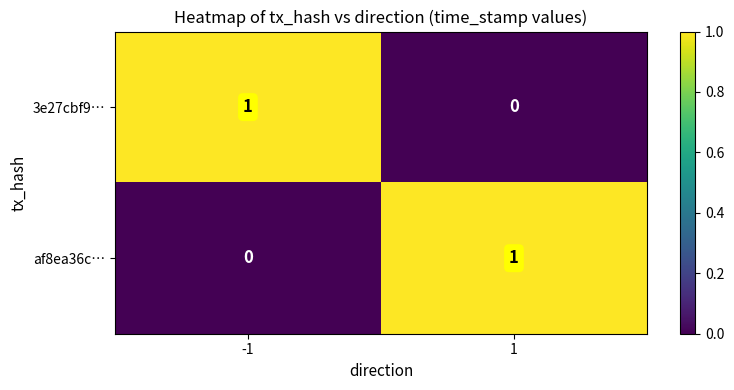

List the labels in order of af8ea36c… value, largest first.

1, -1